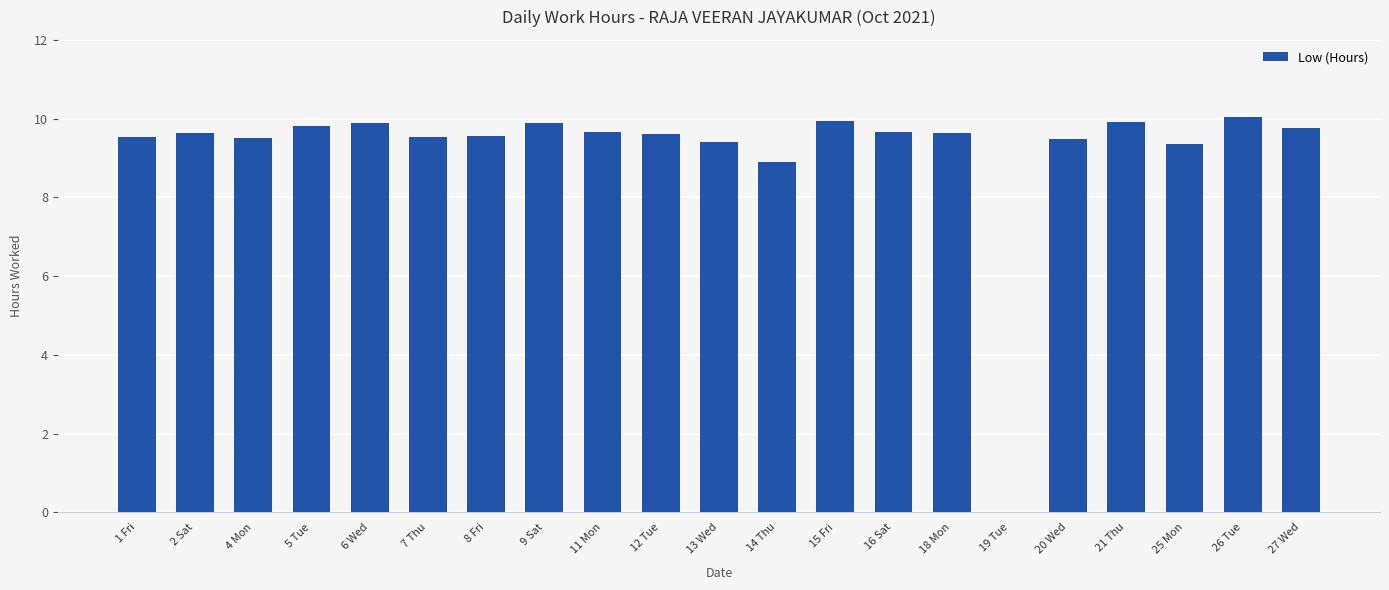

What is the ratio of the value at 9 Sat to the value at 12 Tue?

1.0